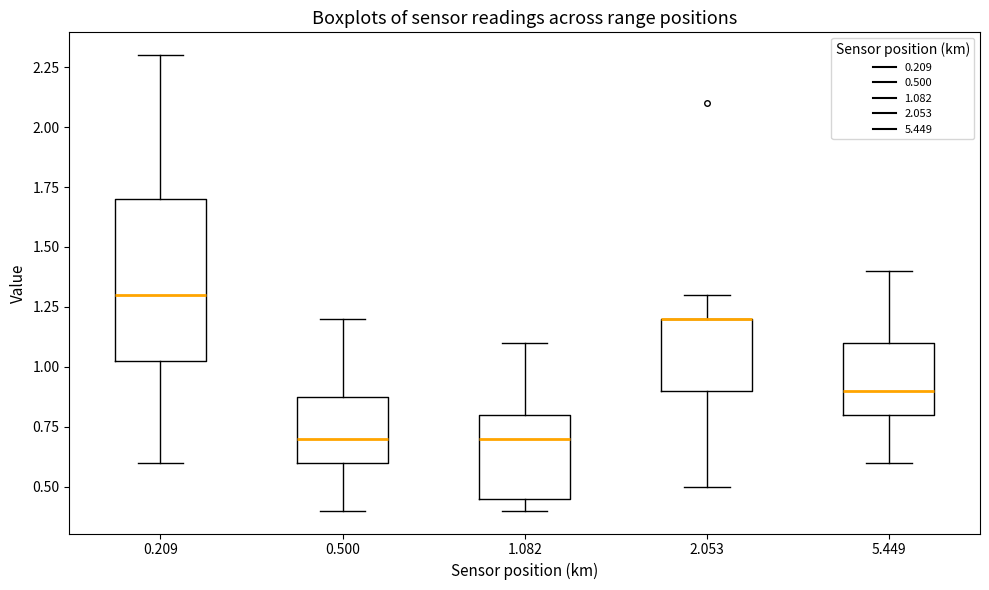

Comparing the boxes themselves (not the whiskers), which one is the tallest?

0.209